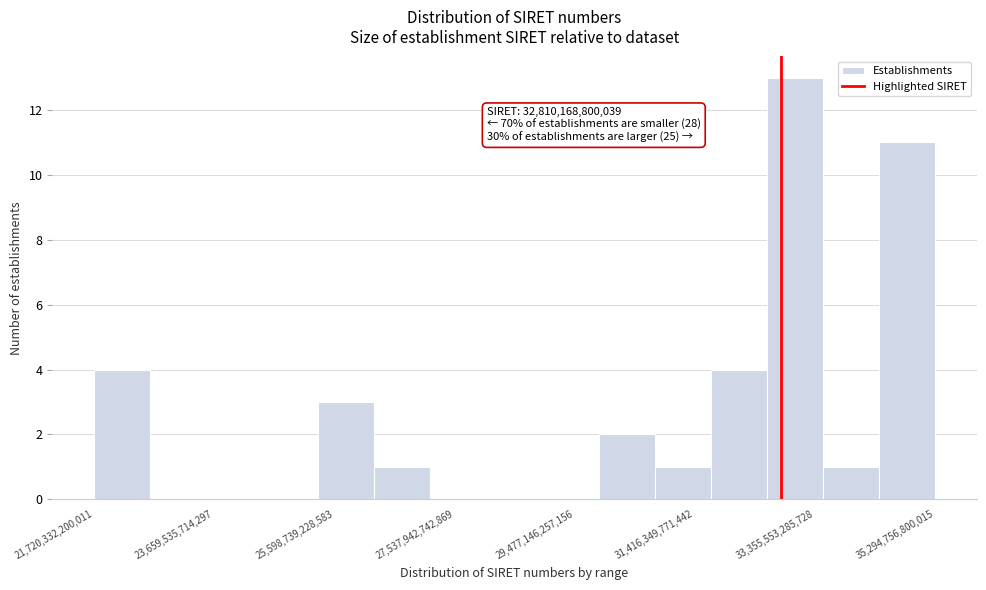

Which range on the x-axis has the tallest bar?

32600000000000 to 33400000000000